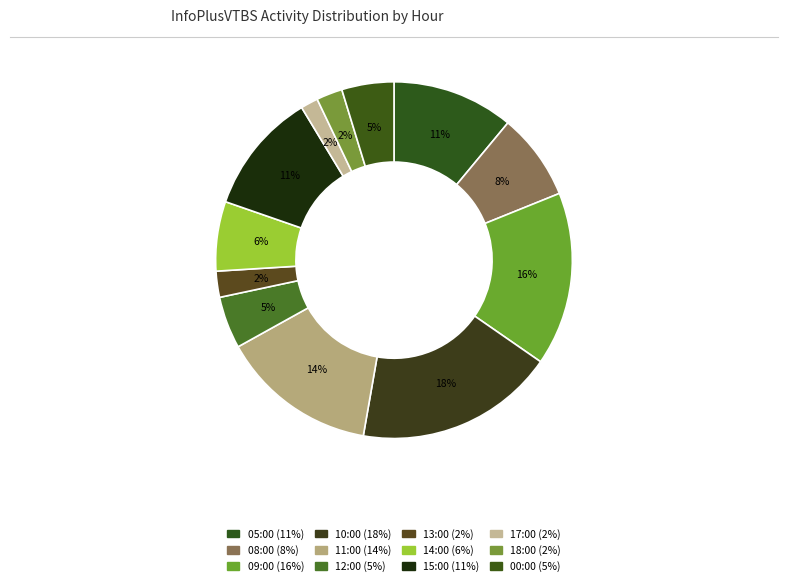

Is it true that 12:00 is 1% of the pie?

False